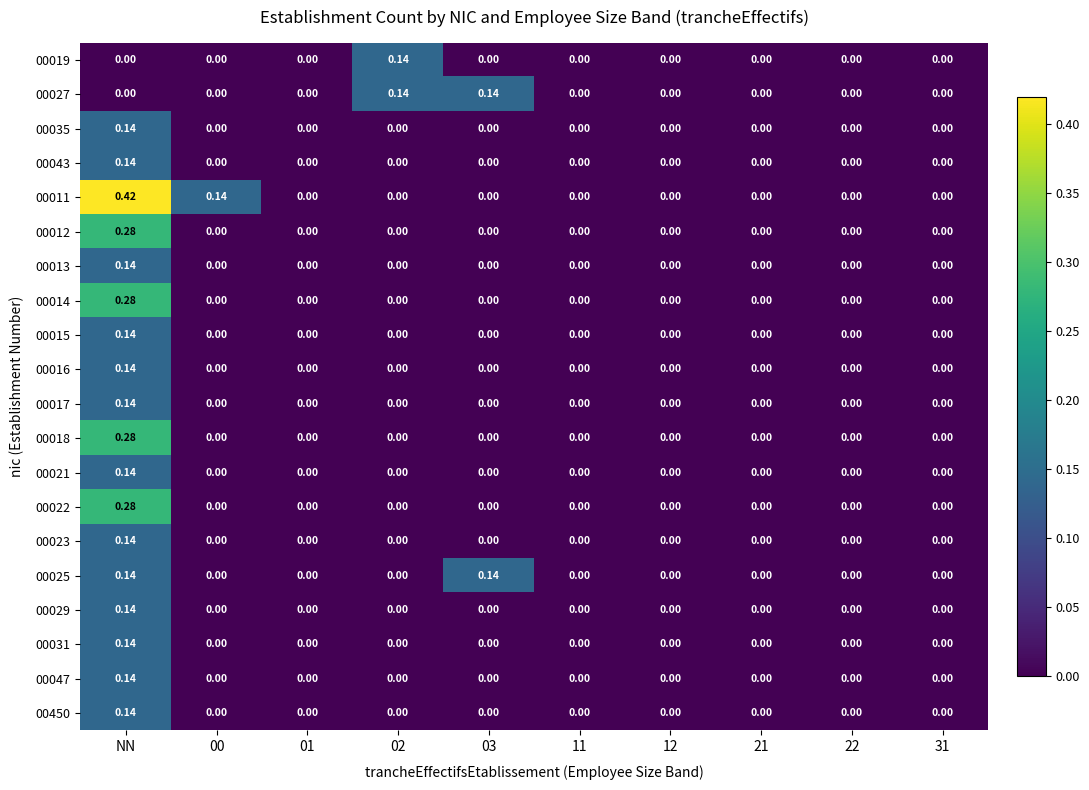

At which category does the chart reach its peak across all series?

NN